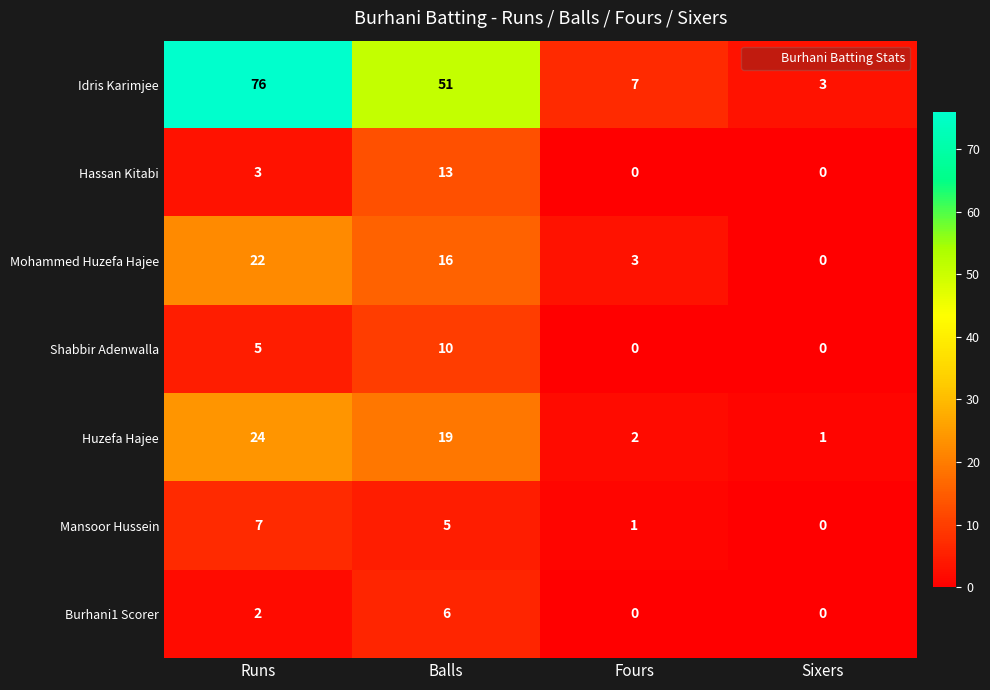

How many distinct data groups are displayed?

7